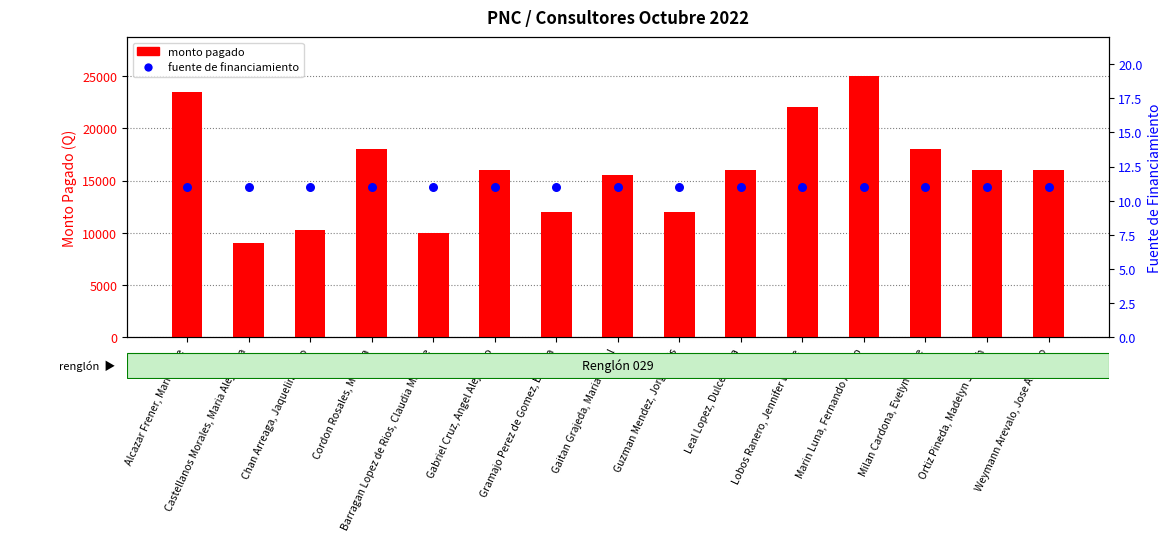

What are all the series names shown in the legend?

monto pagado, fuente de financiamiento